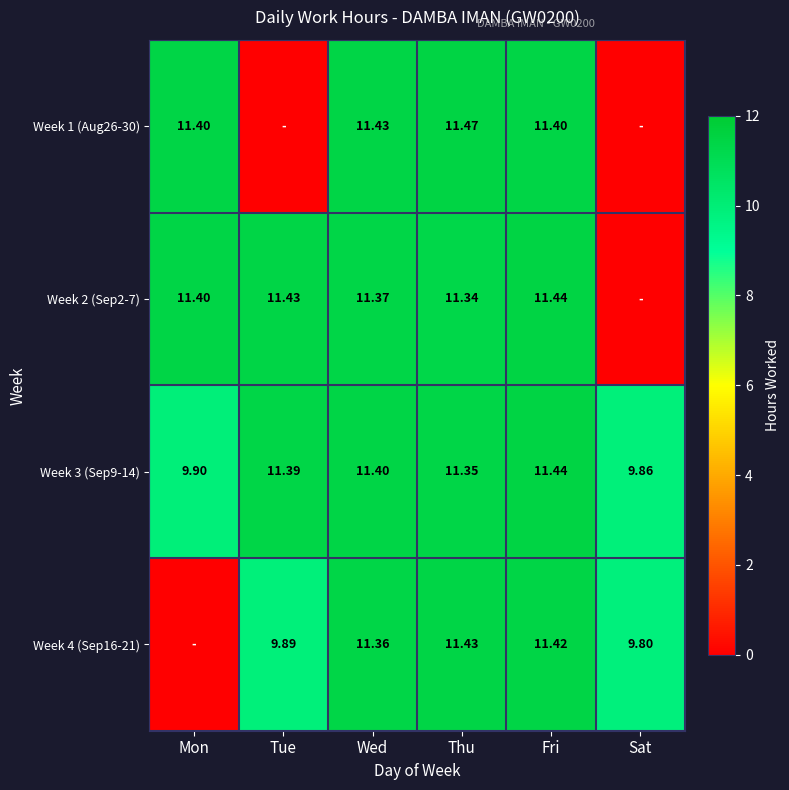

Is the value of Week 4 (Sep16-21) at Fri greater than the value of Week 2 (Sep2-7) at Fri?

No